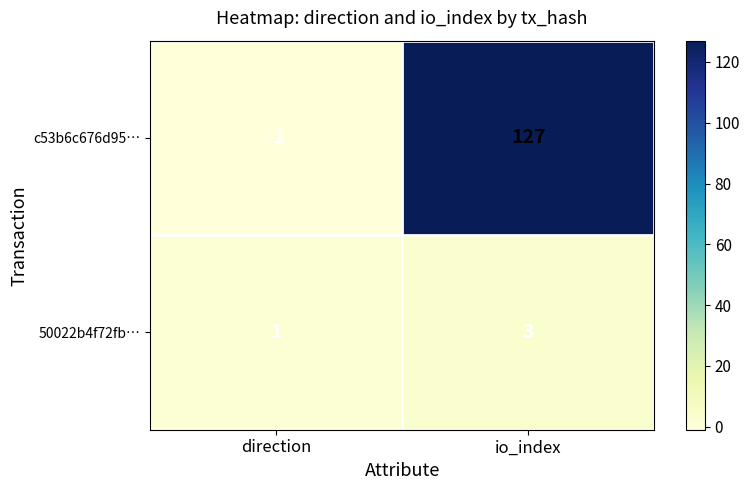

Between direction and io_index, which series saw the biggest shift?

c53b6c676d95…